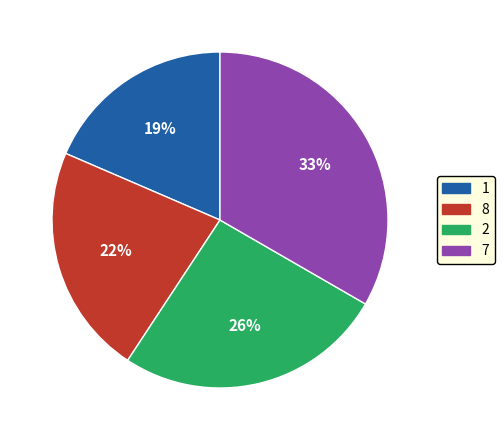

Which slice is the largest?

7